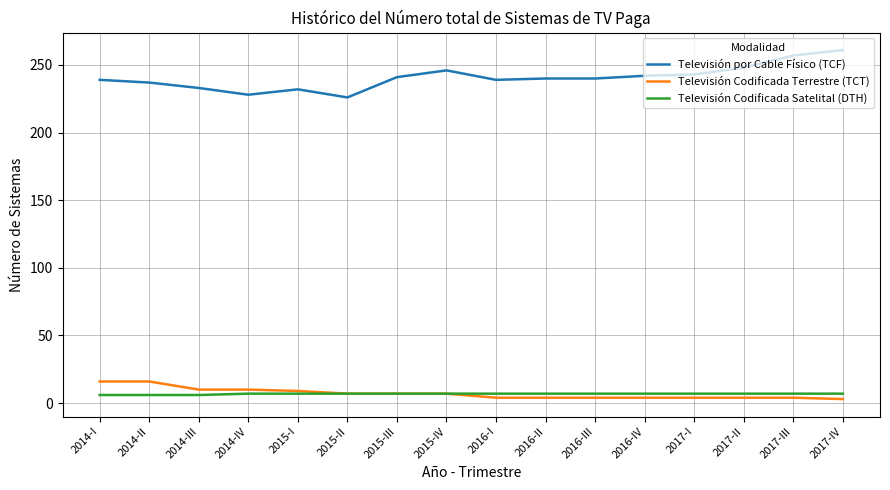

What is the sum of all Televisión Codificada Satelital (DTH) values?

109